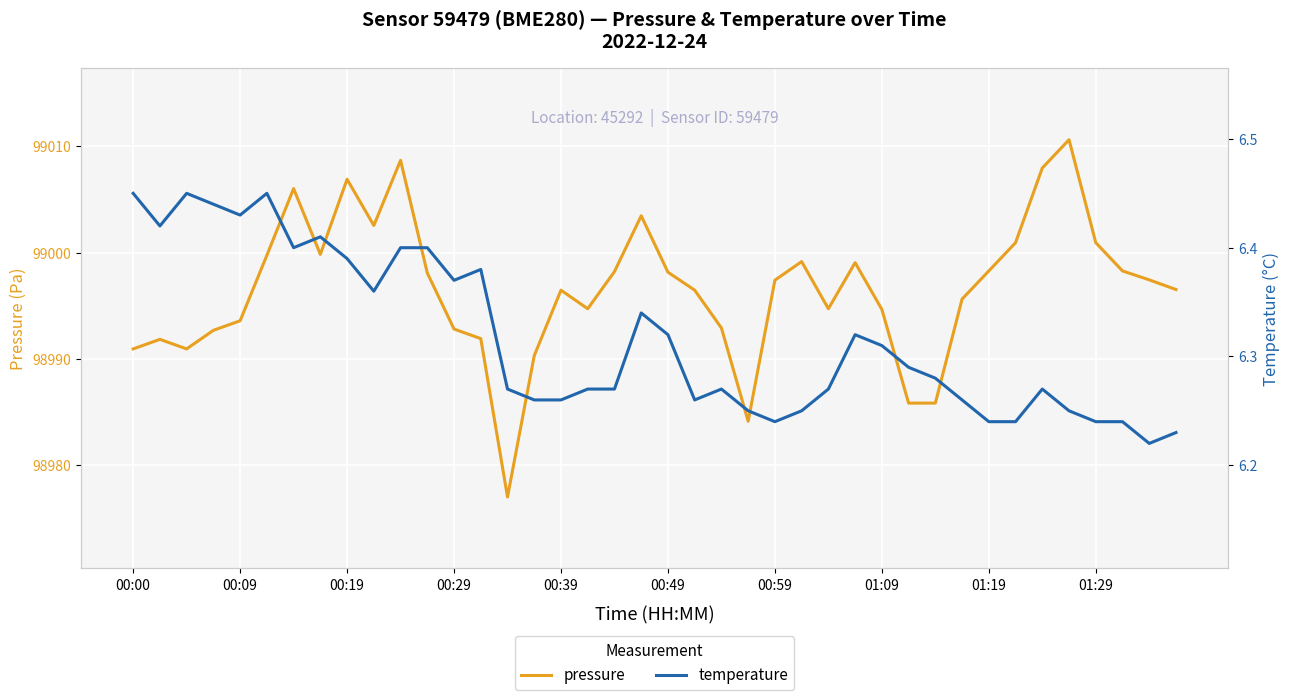

True or false: pressure and temperature cross at least once.

False